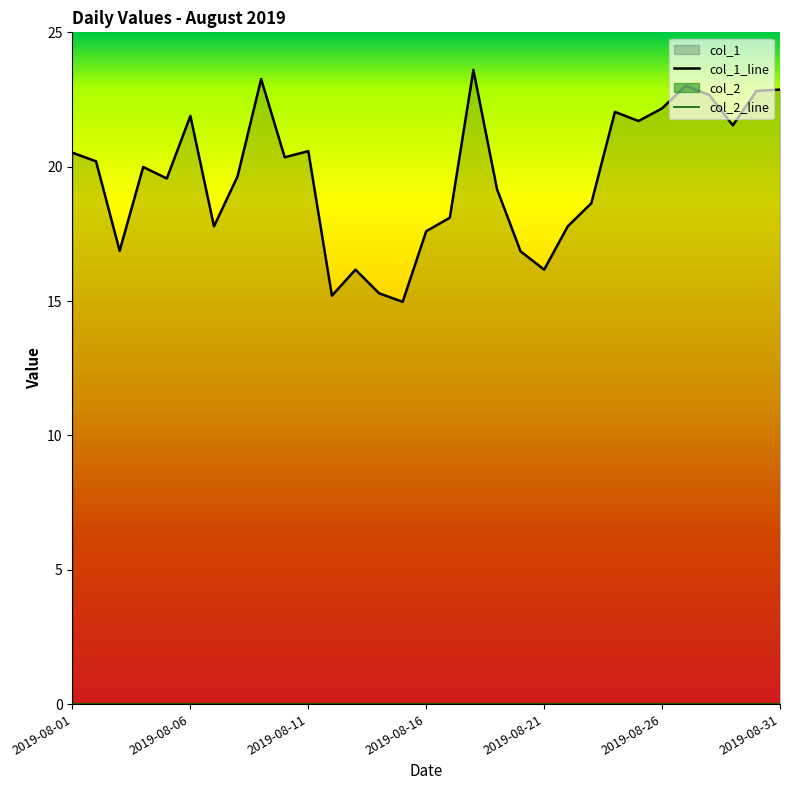

At which category is the sum across all series the highest?

17